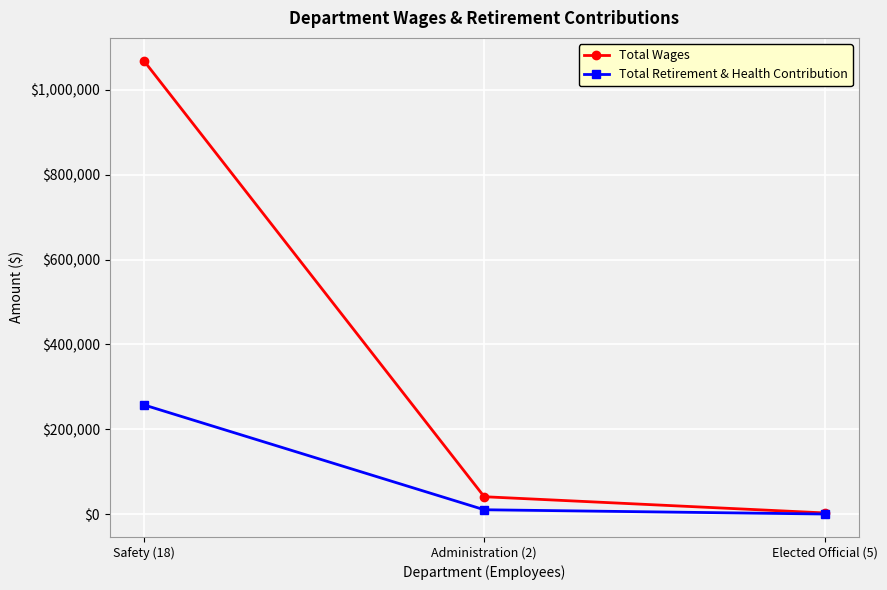

How many lines are shown in the chart?

2